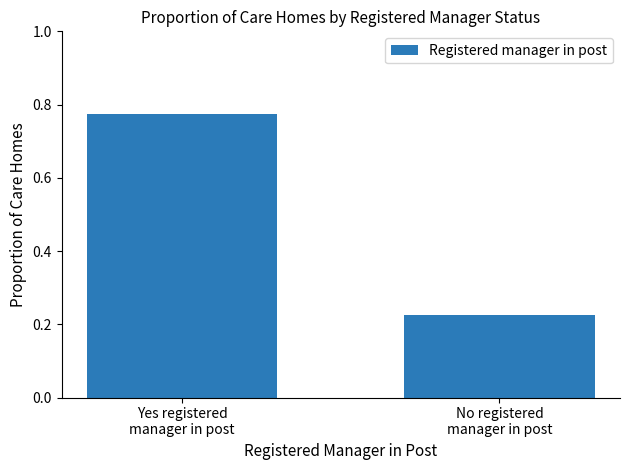

How many bars are there in total?

2